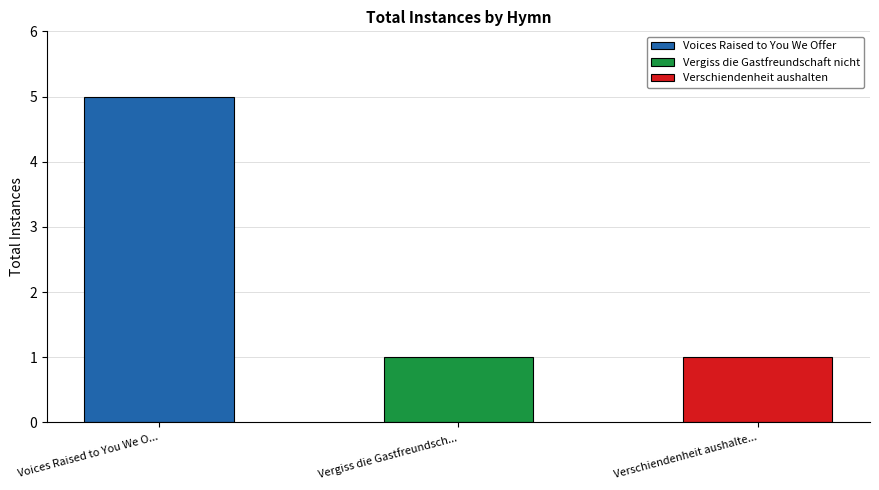

At which label is the value closest to 3?

Voices Raised to You We Offer